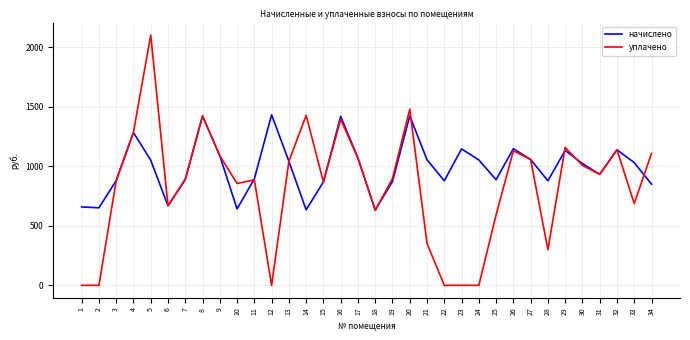

The value of начислено at 3 is 1342.3. True or false?

False